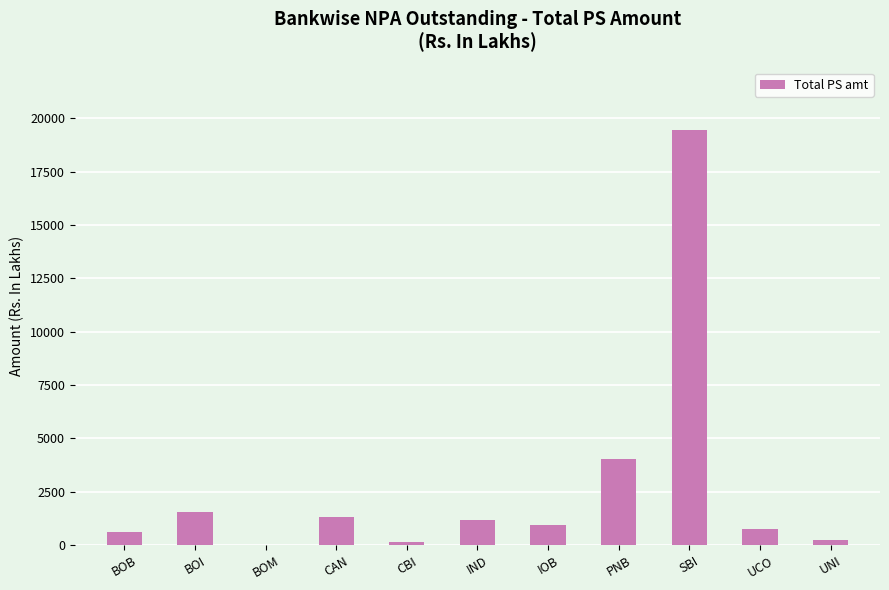

What is the approximate value at BOB?

601.5